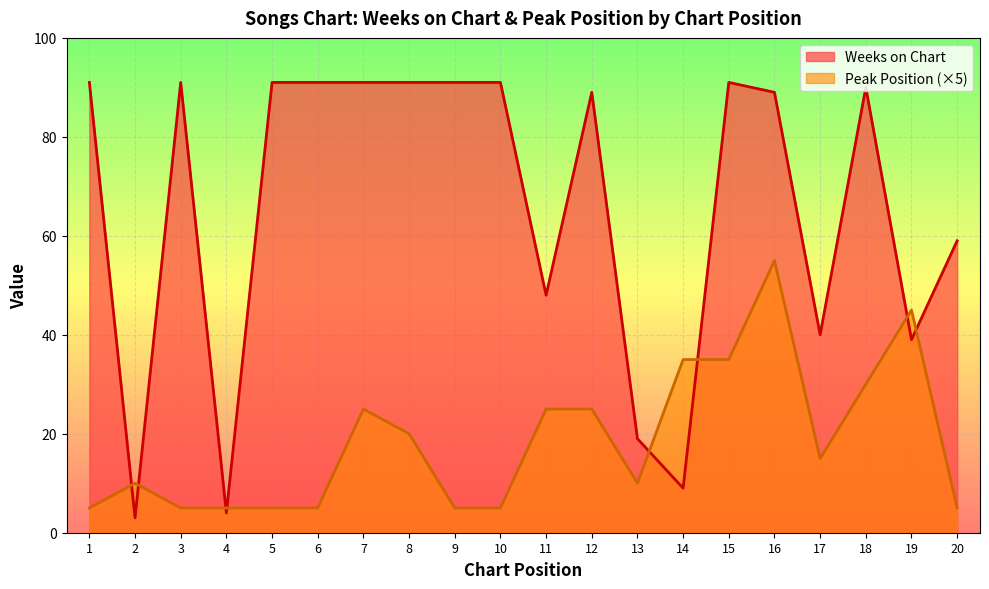

List the series in order of their peak value, lowest first.

Peak Position (×5), Weeks on Chart